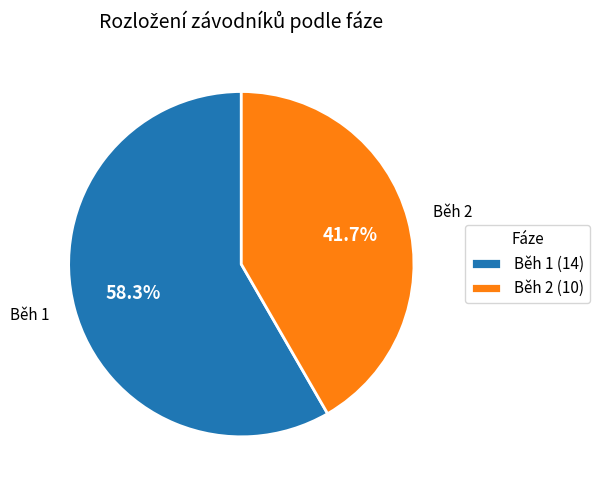

Is there any slice that represents more than half of the pie?

Yes